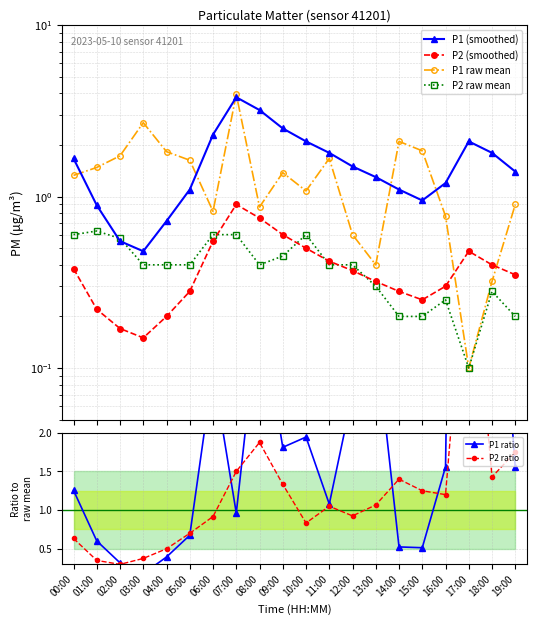

What are all the series names shown in the legend?

P1 (smoothed), P2 (smoothed), P1 raw mean, P2 raw mean, P1 ratio, P2 ratio